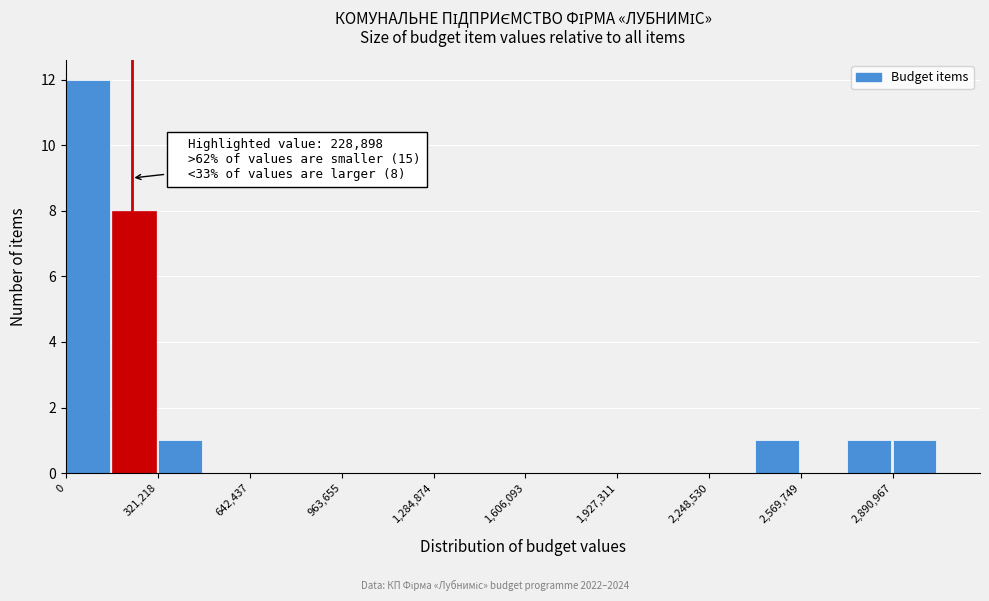

Read against the x-axis, roughly where is the centre of the tallest bar?

100000